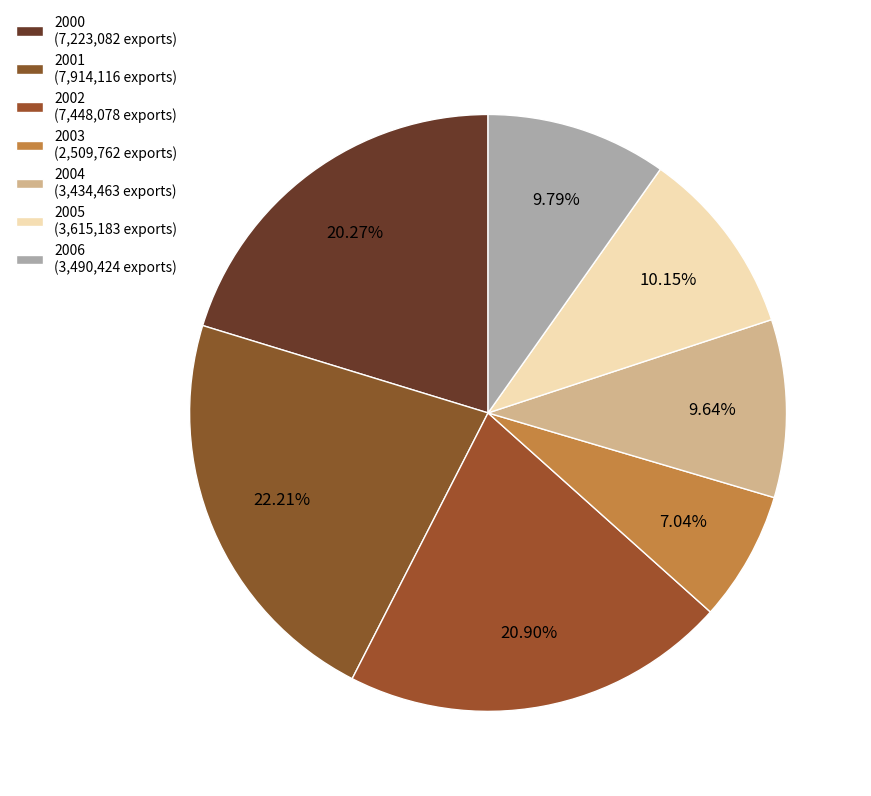

Rank the categories by value from lowest to highest.

2003, 2004, 2006, 2005, 2000, 2002, 2001